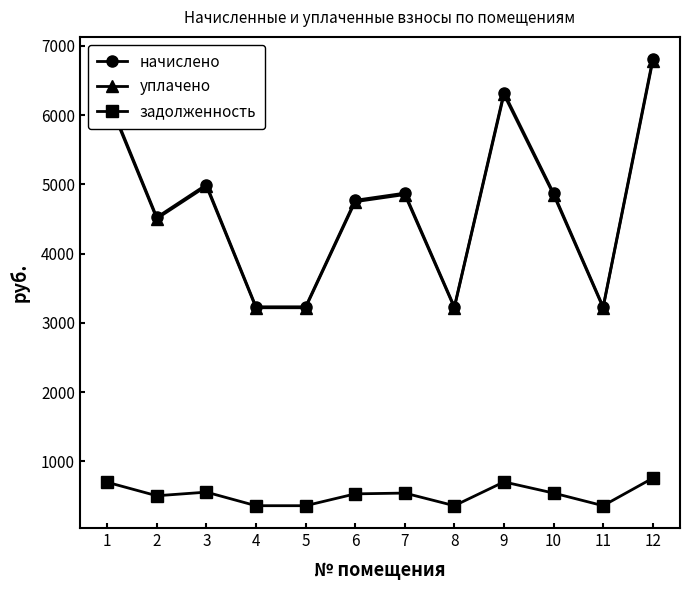

What is the spread (max minus min) of values at 3?

4440.6